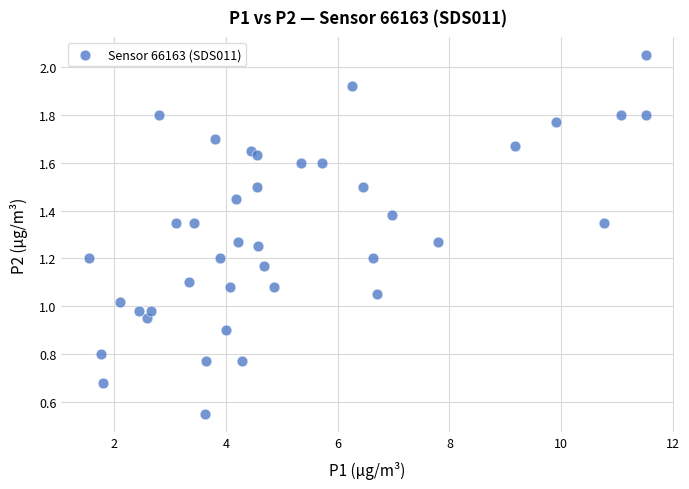

What is the range of Y values (max minus min)?

1.5